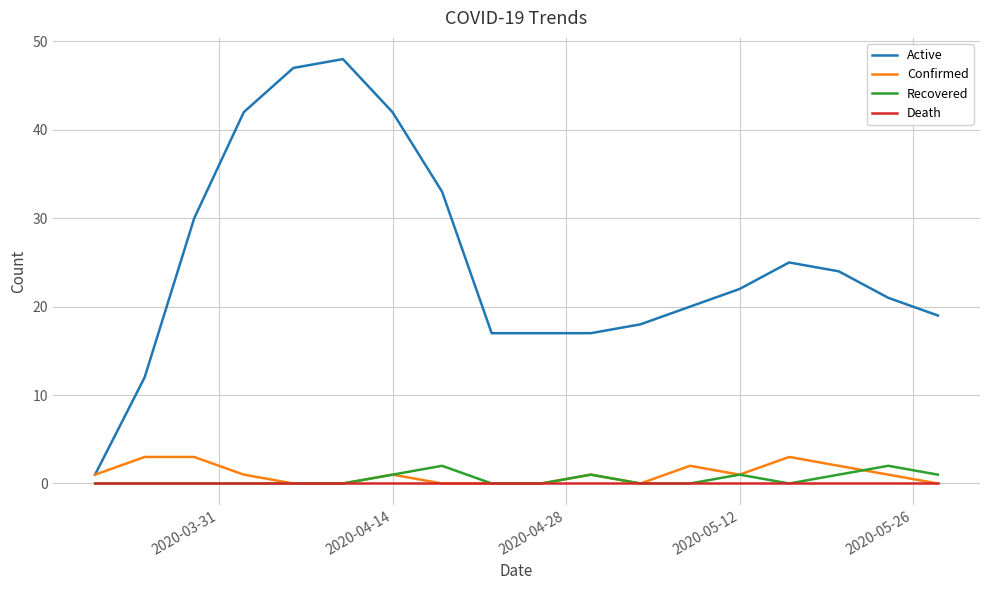

Which series has the largest total across all categories?

Active